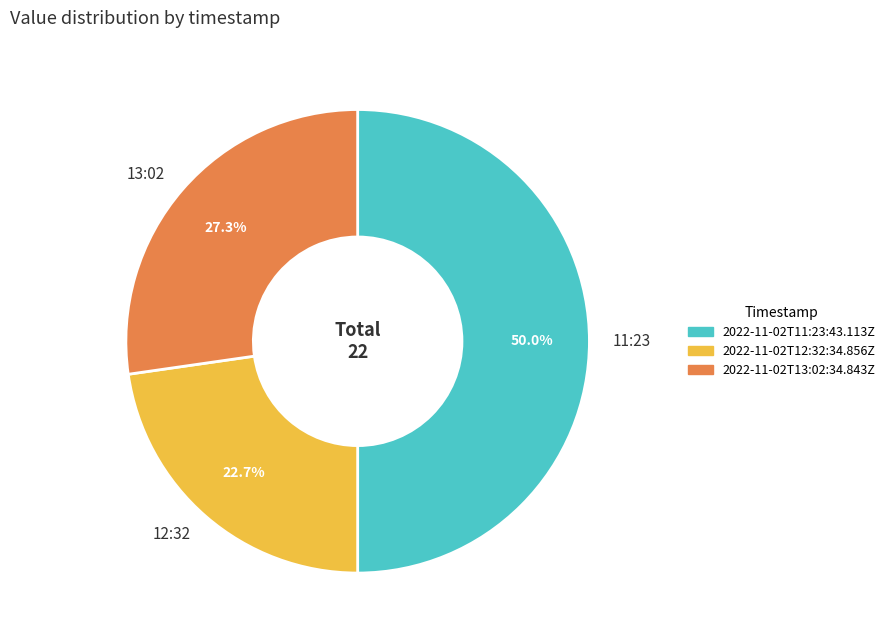

Which slice is the smallest?

12:32